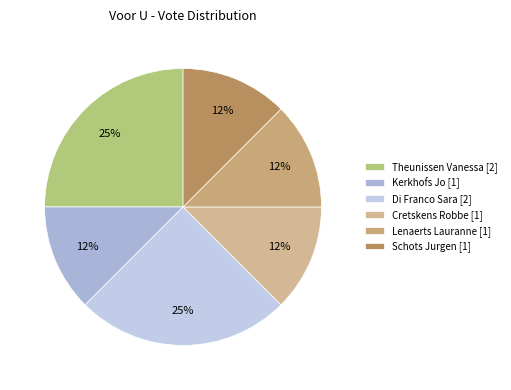

How many segments does this pie chart have?

6